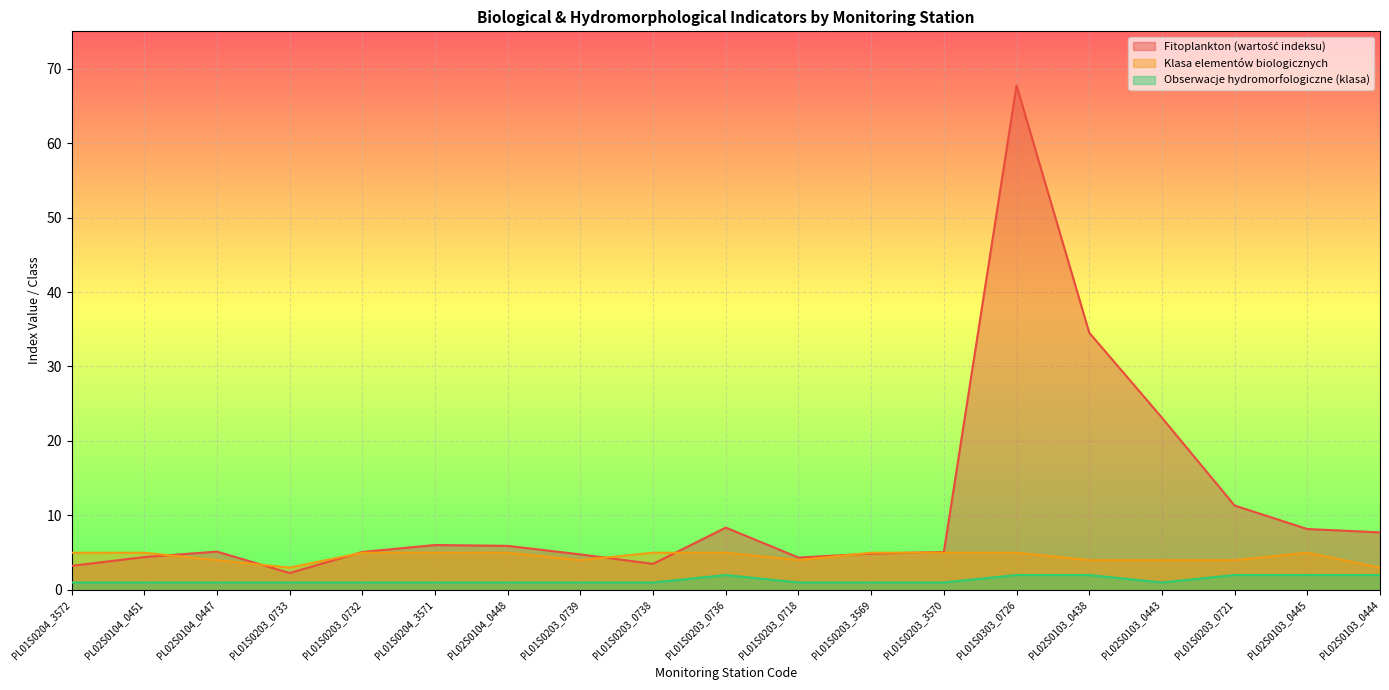

How many lines are shown in the chart?

3